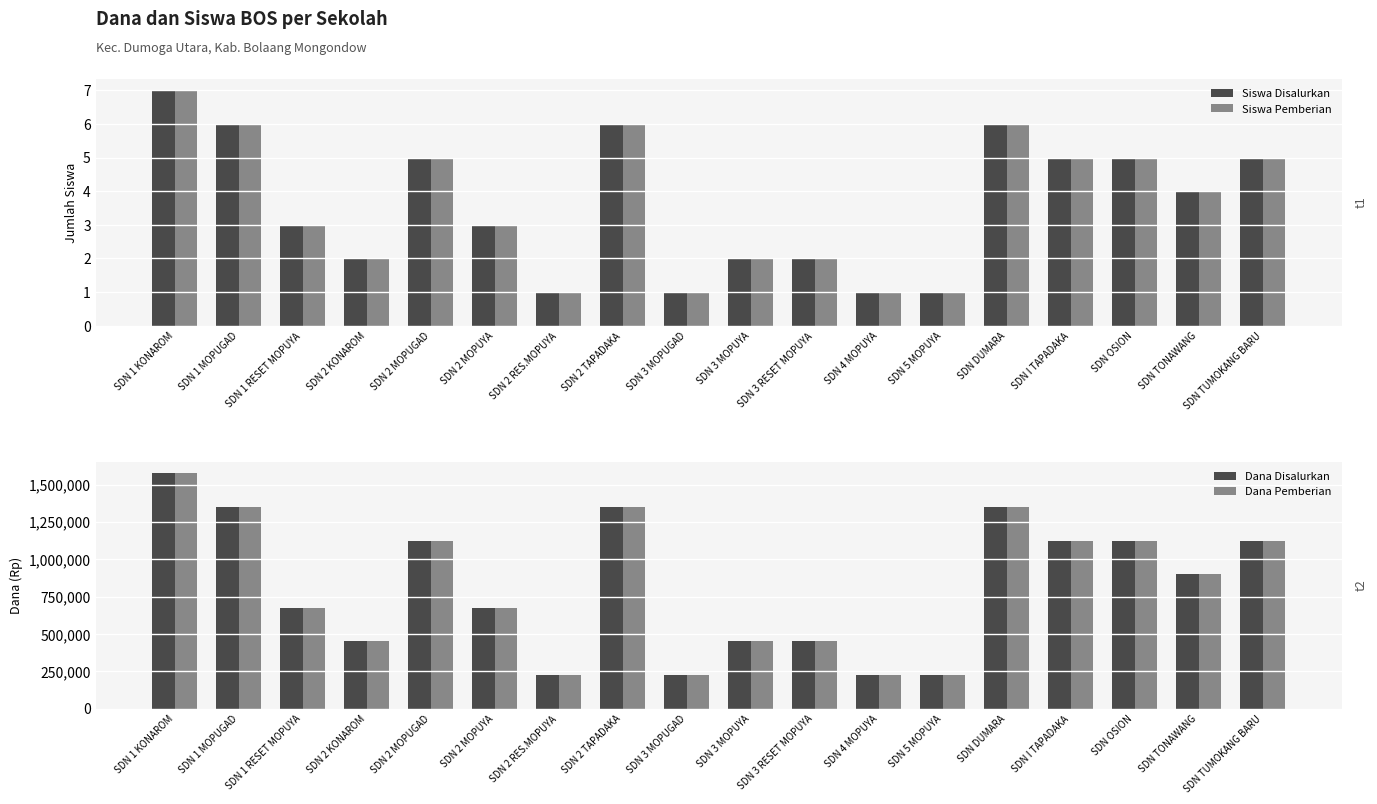

What is the sum of all Dana Disalurkan values?

14625000